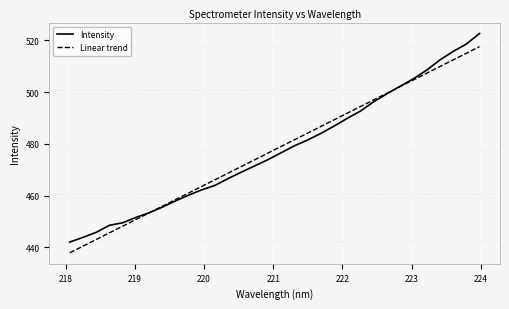

The value at 219.3979 is 730.5. True or false?

False